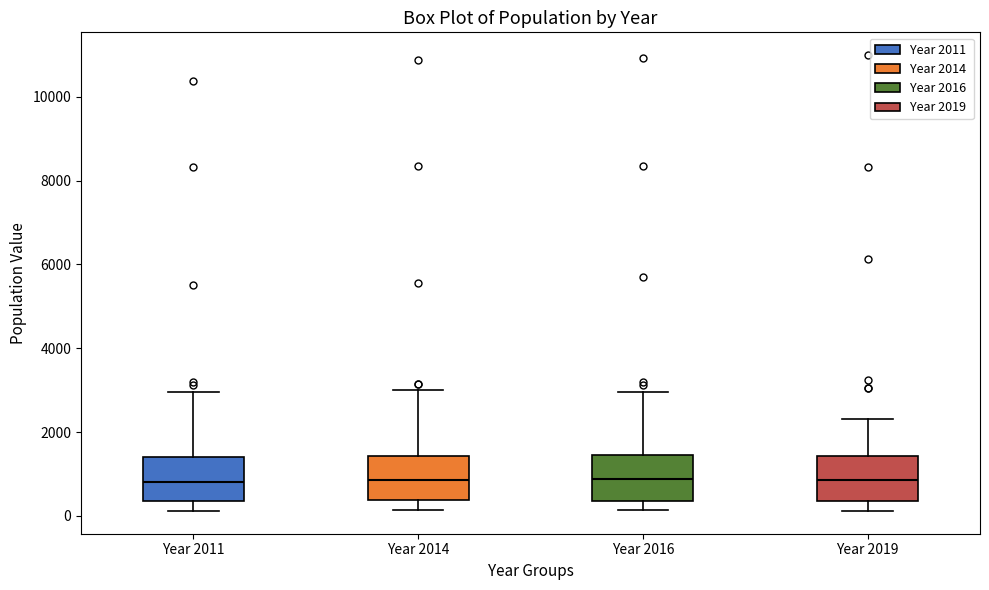

Reading left to right, transcribe this box plot: for each box, give where its median line is, the range the box spans, and where its two whiskers end, as read against the y-axis. The values are not printed on the chart, so give them approximately, as read against the axis.

Year 2011: median 800, box 400 to 1400, whiskers 200 to 3000
Year 2014: median 800, box 400 to 1400, whiskers 200 to 3000
Year 2016: median 800, box 400 to 1400, whiskers 200 to 3000
Year 2019: median 800, box 400 to 1400, whiskers 200 to 2400